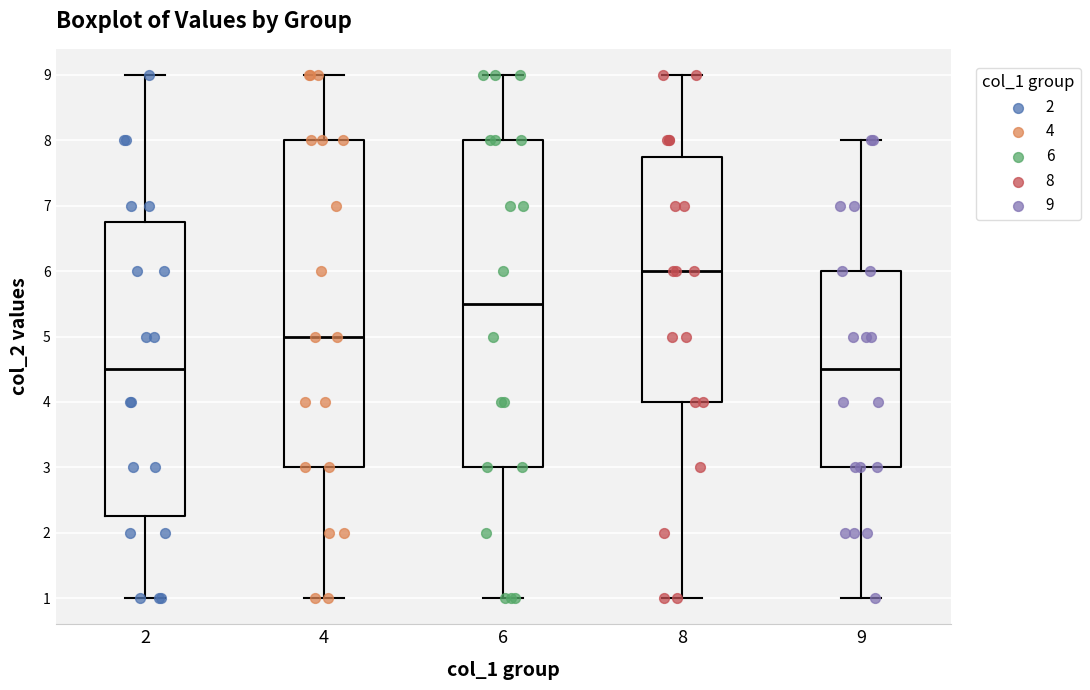

Reading left to right, transcribe this box plot: for each box, give where its median line is, the range the box spans, and where its two whiskers end, as read against the y-axis. The values are not printed on the chart, so give them approximately, as read against the axis.

2: median 4.5, box 2.3 to 6.8, whiskers 1.0 to 9.0
4: median 5.0, box 3.0 to 8.0, whiskers 1.0 to 9.0
6: median 5.5, box 3.0 to 8.0, whiskers 1.0 to 9.0
8: median 6.0, box 4.0 to 7.8, whiskers 1.0 to 9.0
9: median 4.5, box 3.0 to 6.0, whiskers 1.0 to 8.0